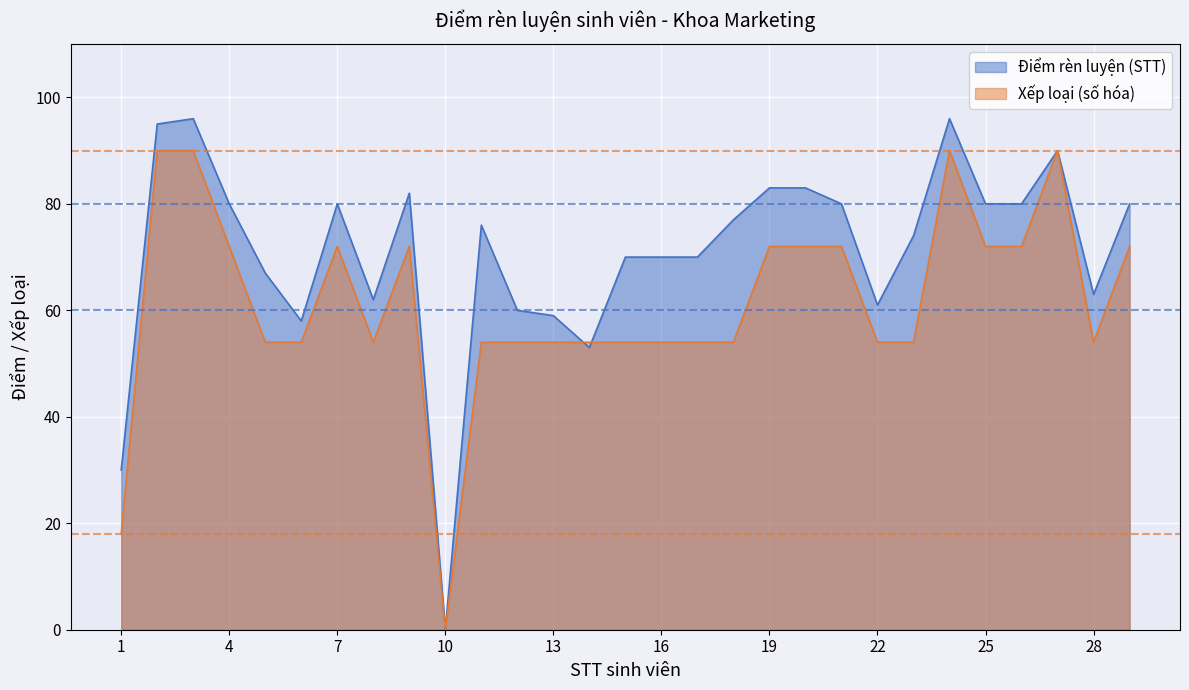

What is the difference between the maximum and second lowest values in the Điểm rèn luyện (STT) series?

66